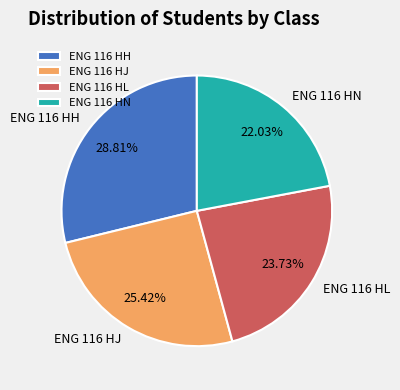

What percentage is the ENG 116 HL slice, to the nearest percent?

24%